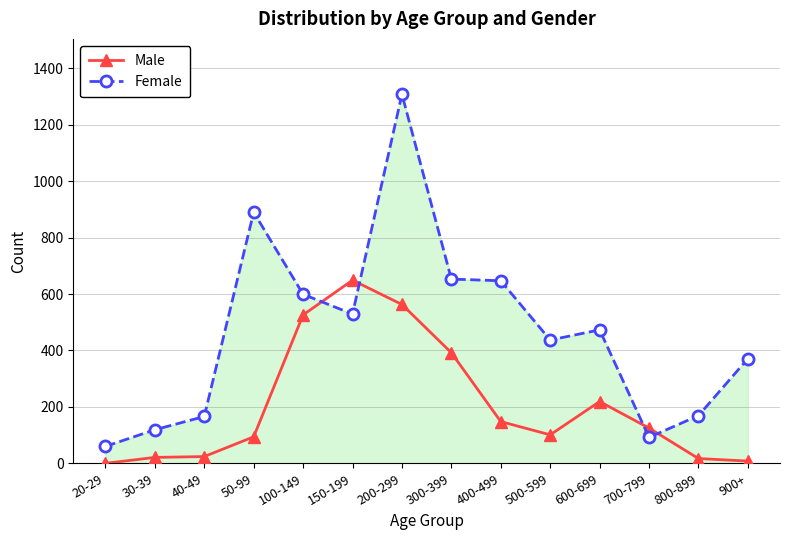

Between 700-799 and 900+, which series saw the biggest shift?

Female